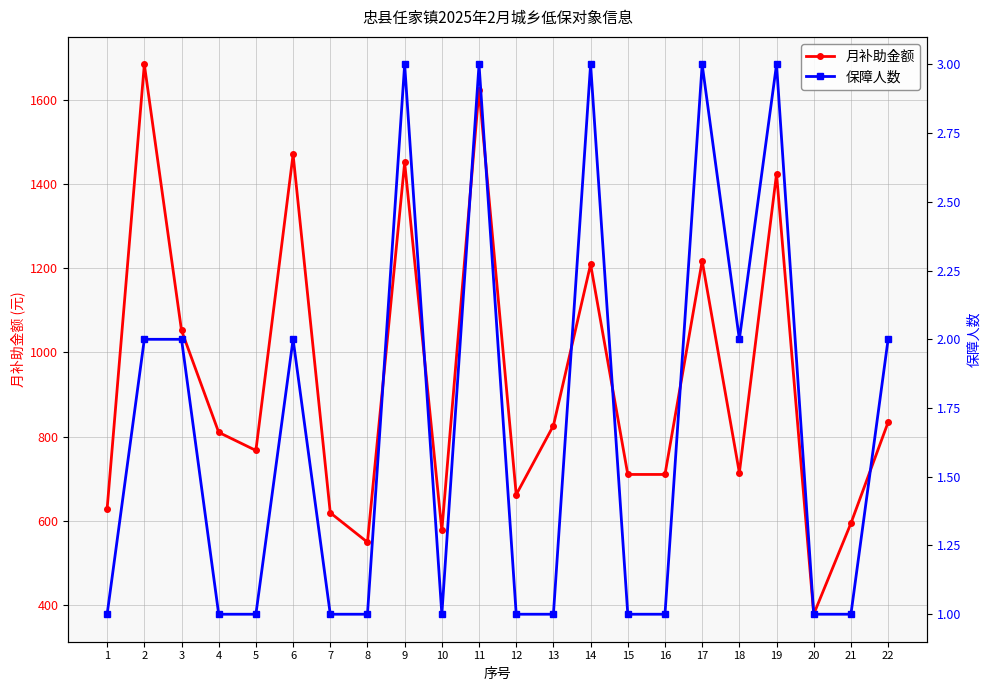

The 保障人数 series shows 0 at 10. True or false?

False